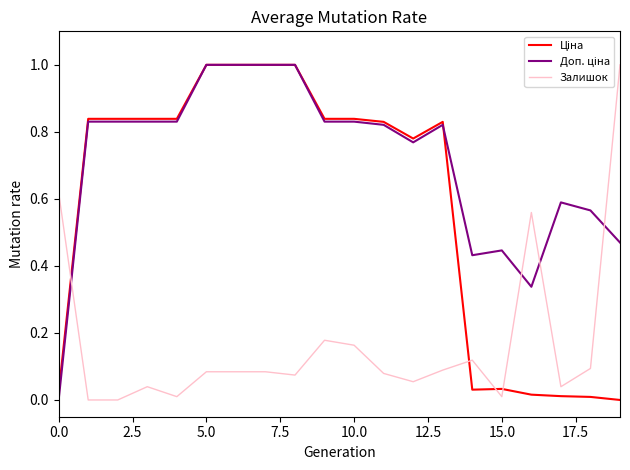

What is the highest value of the Залишок series?

1.0